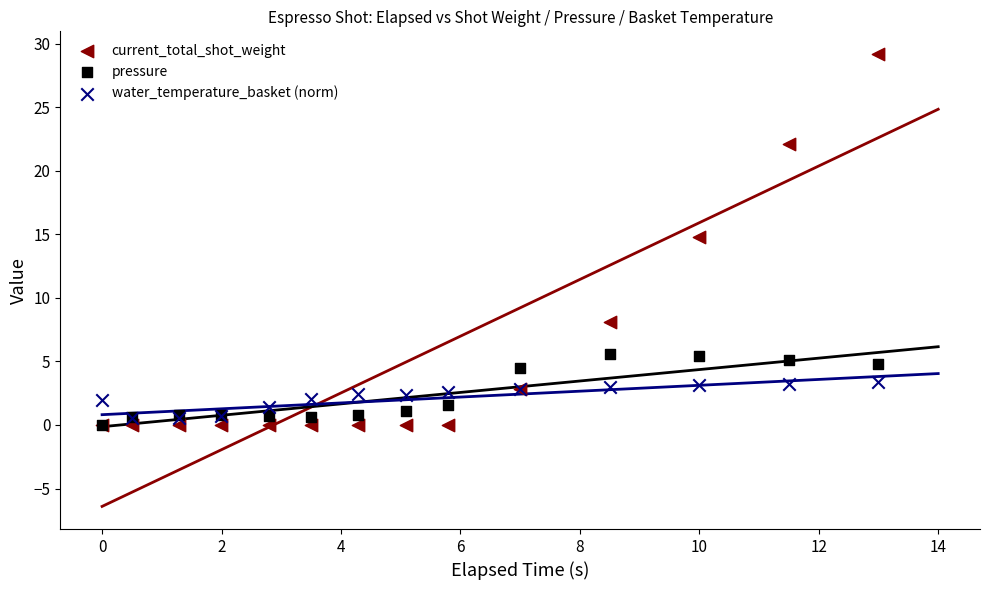

Across all series, what Y value is closest to 14?

14.8